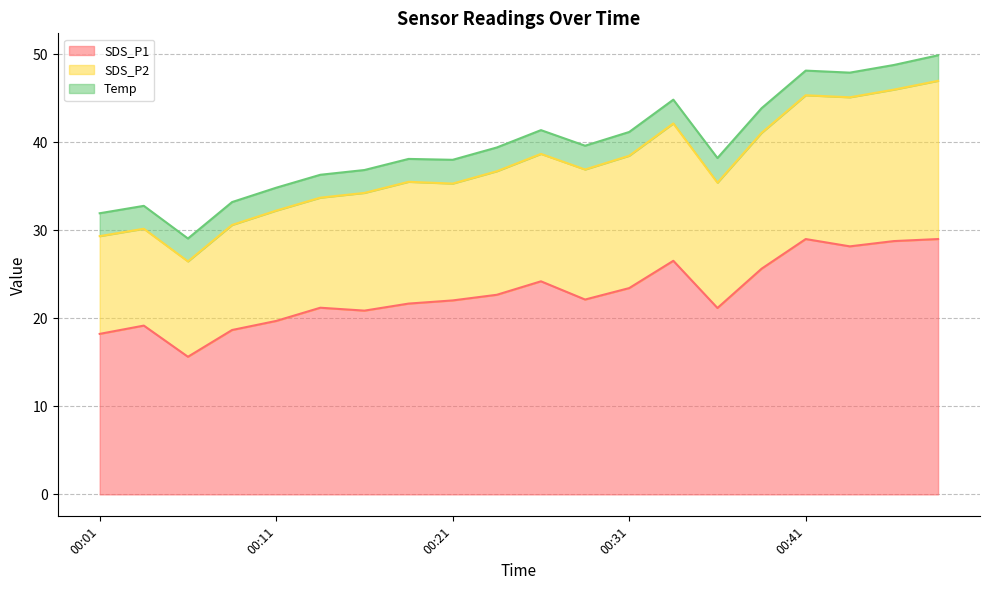

Read the SDS_P1 value at 00:01.

18.2